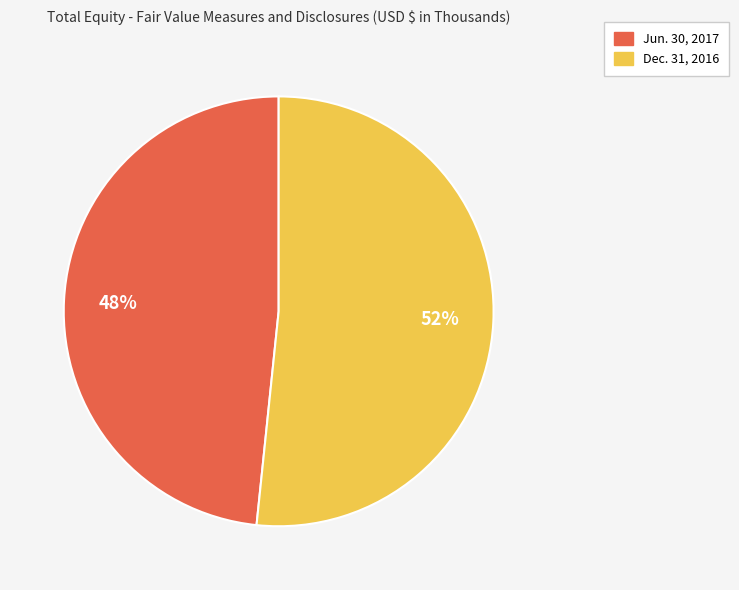

Which category has the smallest portion of the pie?

Jun. 30, 2017